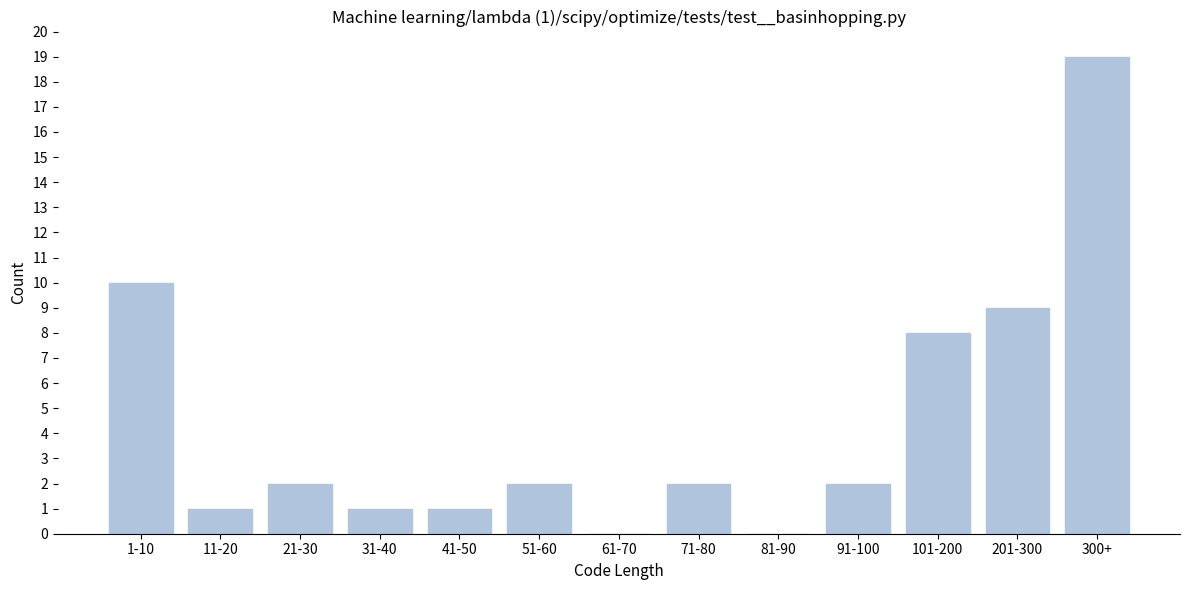

Reading left to right, what are all the values shown in this chart?

1-10=10	11-20=1	21-30=2	31-40=1	41-50=1	51-60=2	61-70=0	71-80=2	81-90=0	91-100=2	101-200=8	201-300=9	300+=19